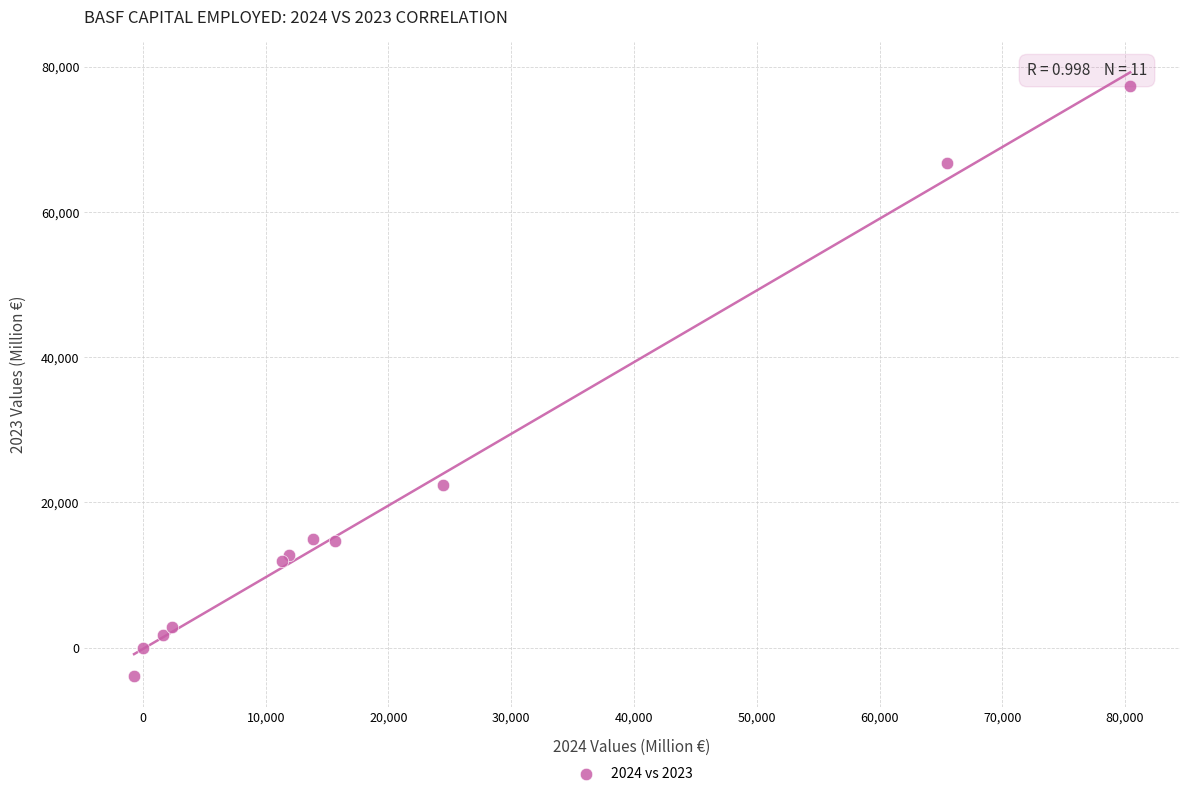

What Y value in the scatter plot is closest to 36718?

22425